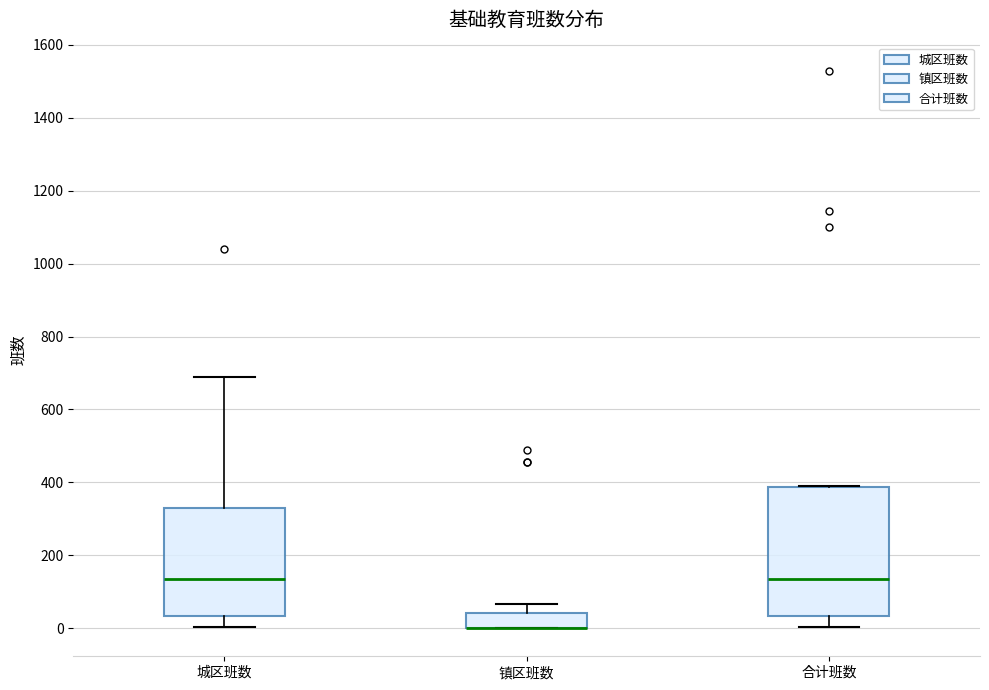

Which box is the tallest, from its lower edge to its upper edge?

合计班数